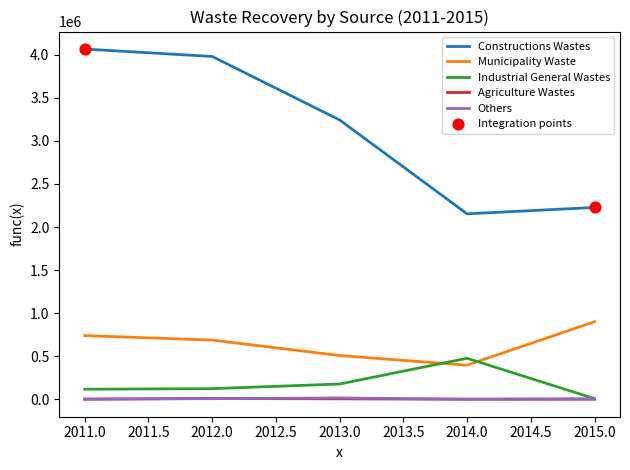

Between 2013.0 and 2015.0, which series saw the biggest shift?

Constructions Wastes